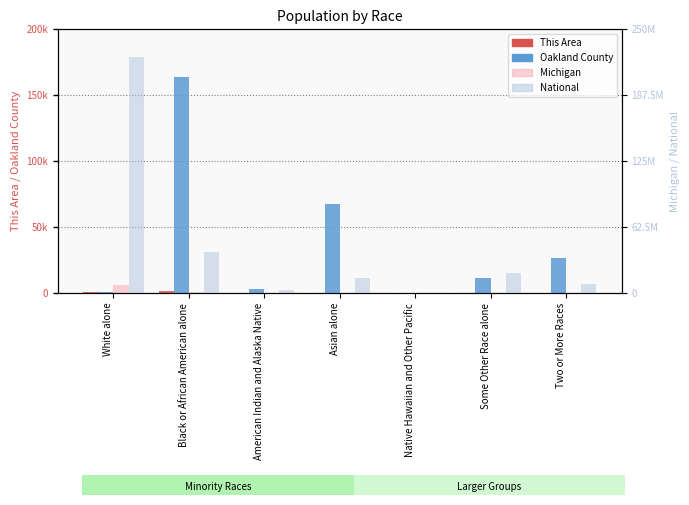

What is the difference between the maximum and minimum values in the This Area series?

1360